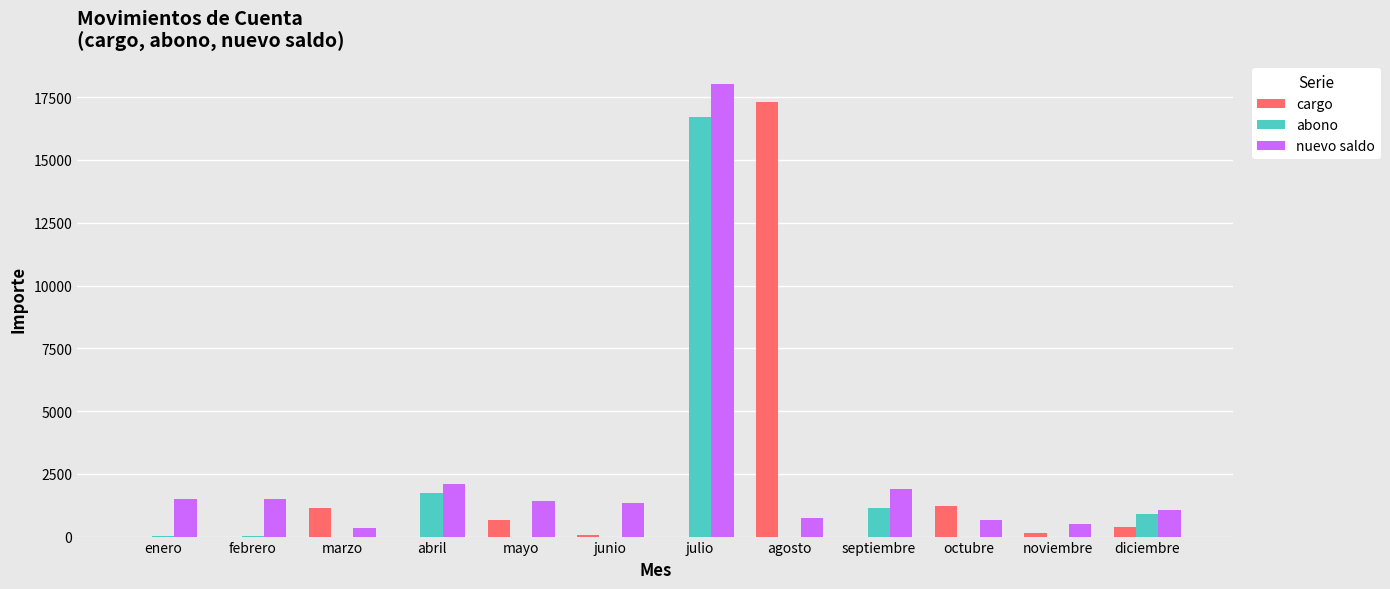

Is it true that cargo equals 1734.4 at marzo?

False